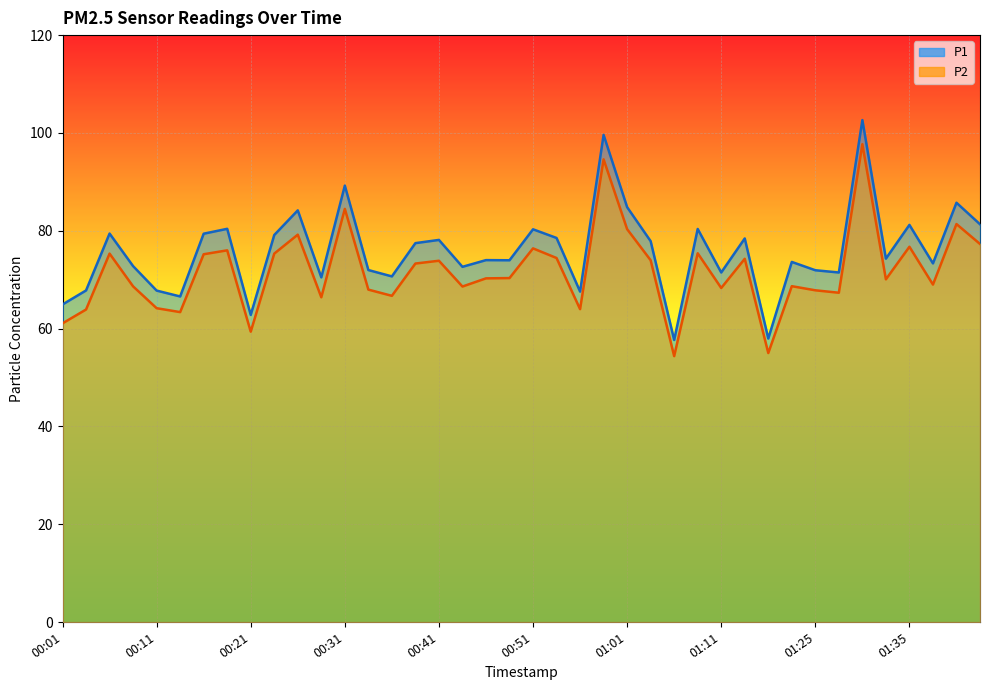

True or false: P2 and P1 intersect in this chart.

False